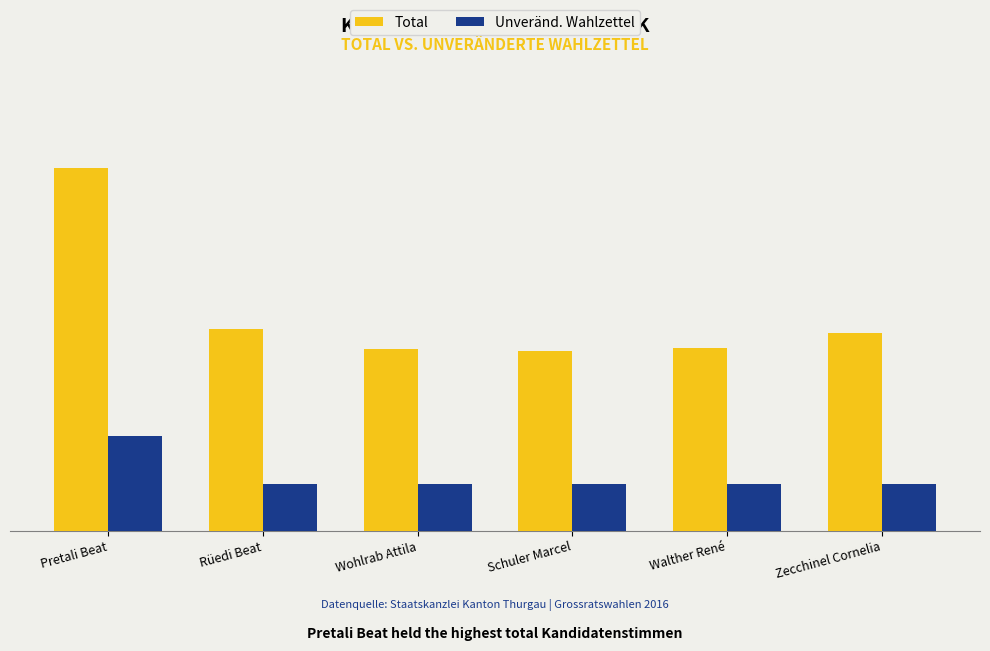

True or false: Unveränd. Wahlzettel has a value of 117 at Zecchinel Cornelia.

False